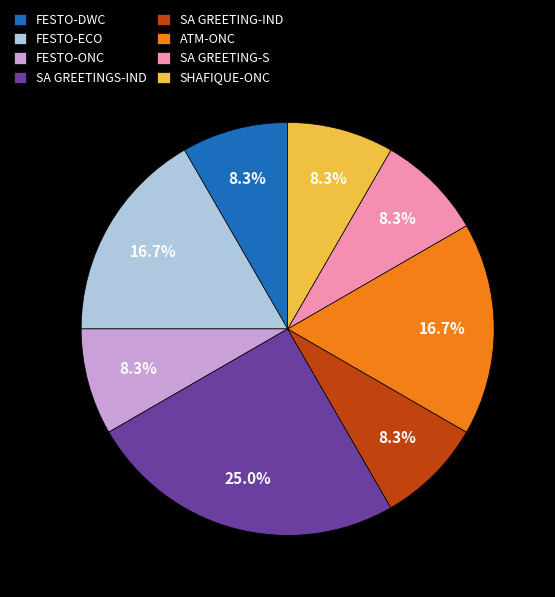

Is the sum of SA GREETING-IND and FESTO-ONC greater than half?

No